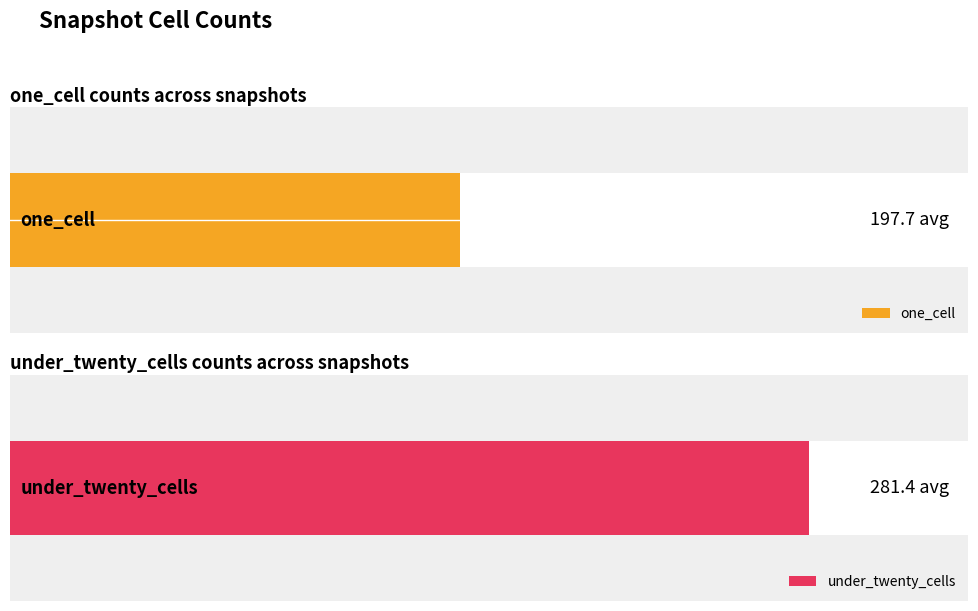

What is the difference between the maximum and second lowest values in the one_cell series?

33